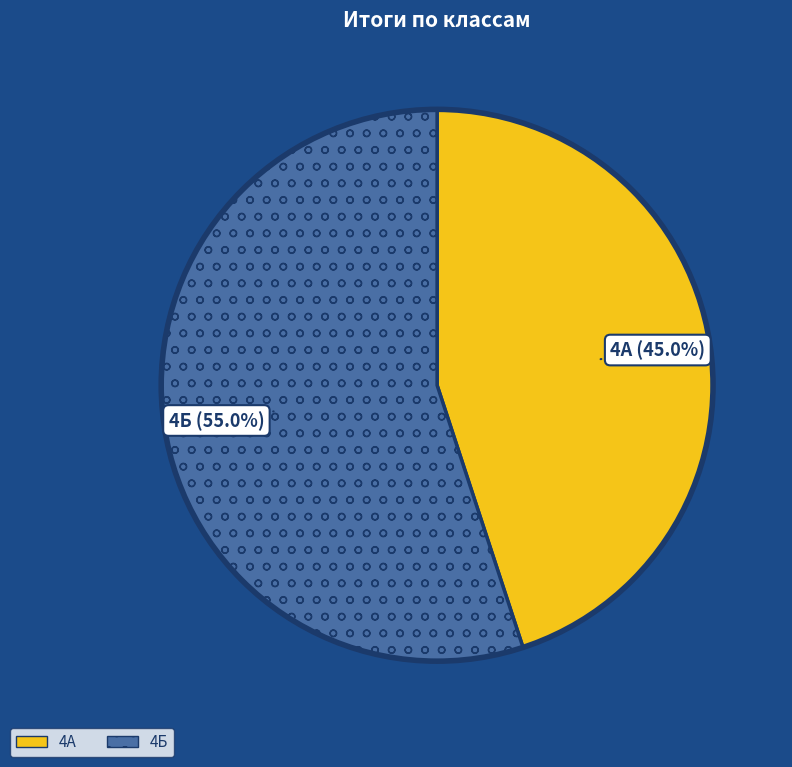

Is there any slice that represents more than half of the pie?

Yes